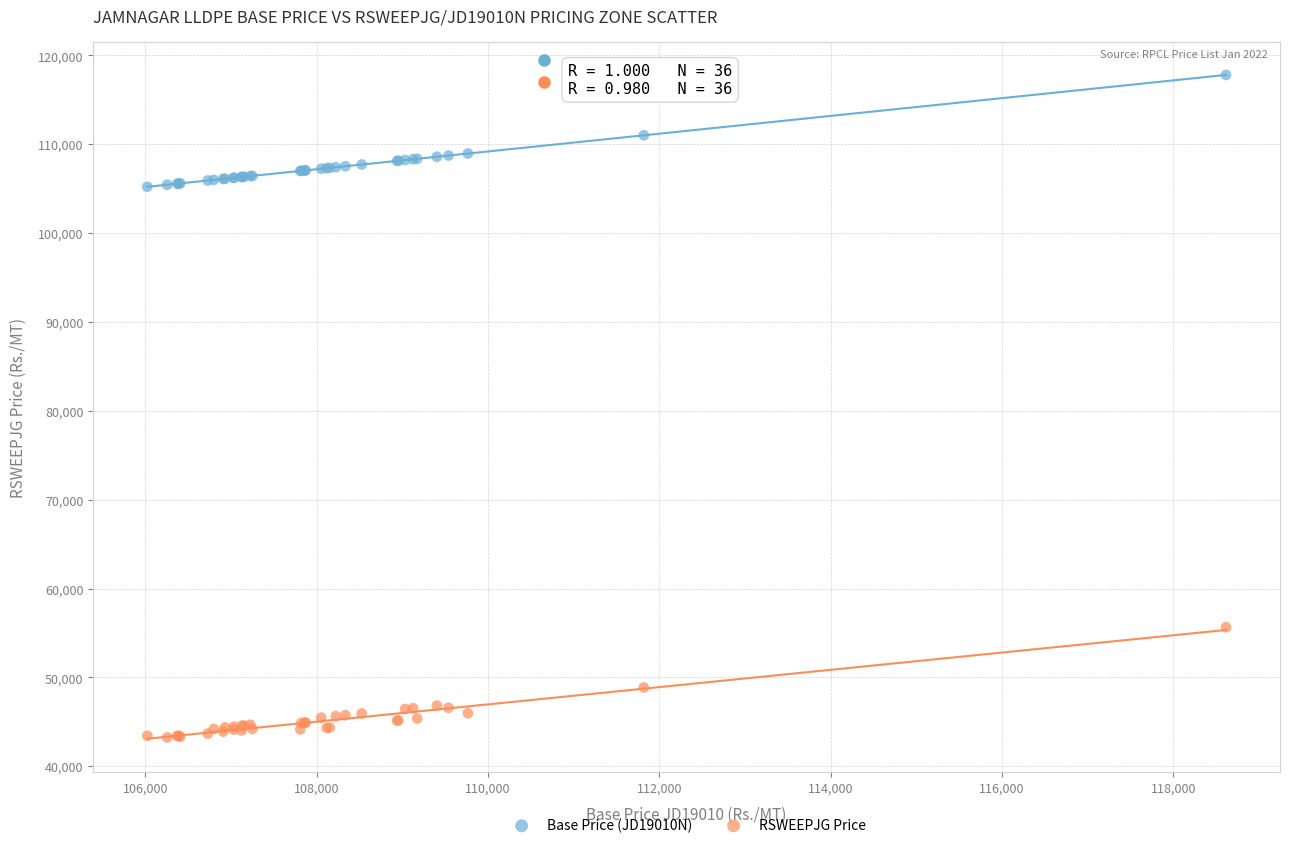

Which series reaches the maximum Y coordinate?

Base Price (JD19010N)